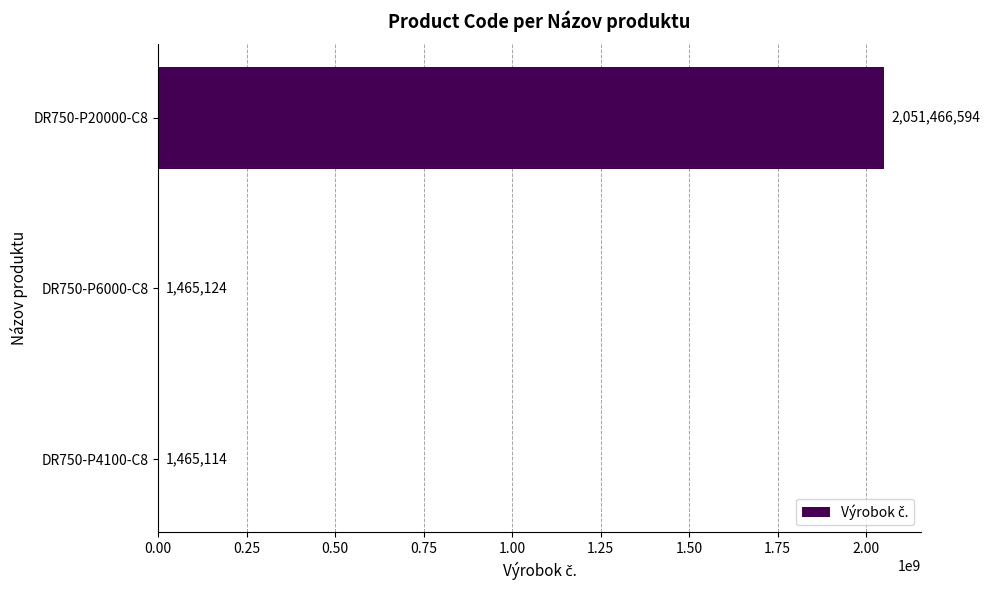

Which has a higher value, DR750-P20000-C8 or DR750-P4100-C8?

DR750-P20000-C8